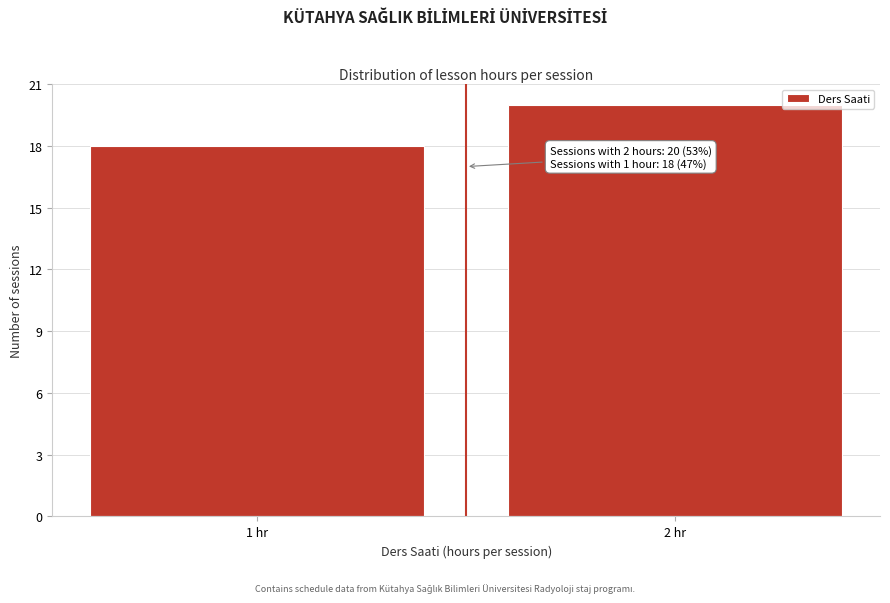

Reading left to right, extract all data points from this chart.

18	20